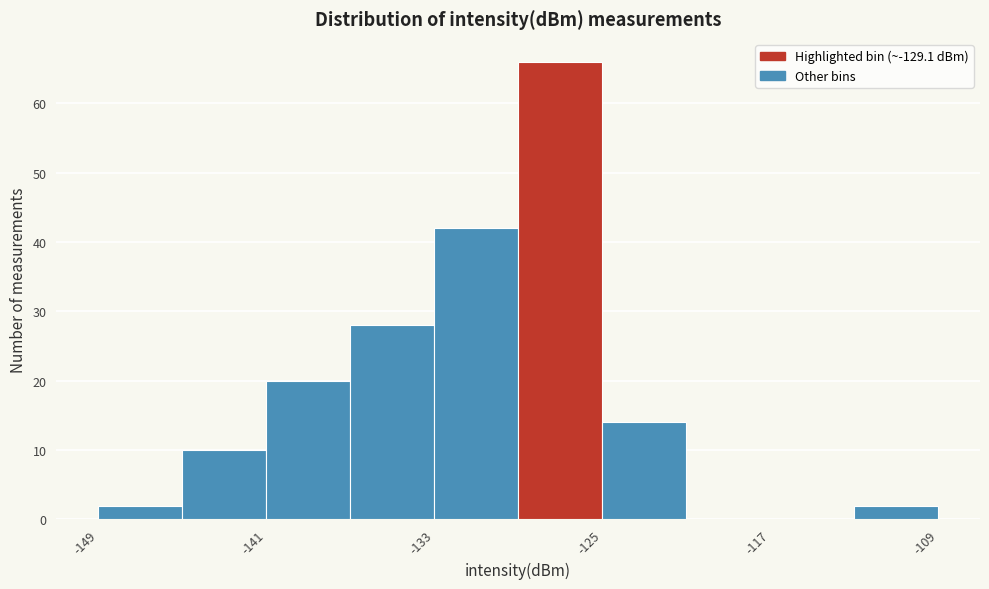

What is the height of the bar covering -129 to -125 on the x-axis? Neither the bar edges nor the heights are printed on the chart, so give them approximately, as read against the axes.

66